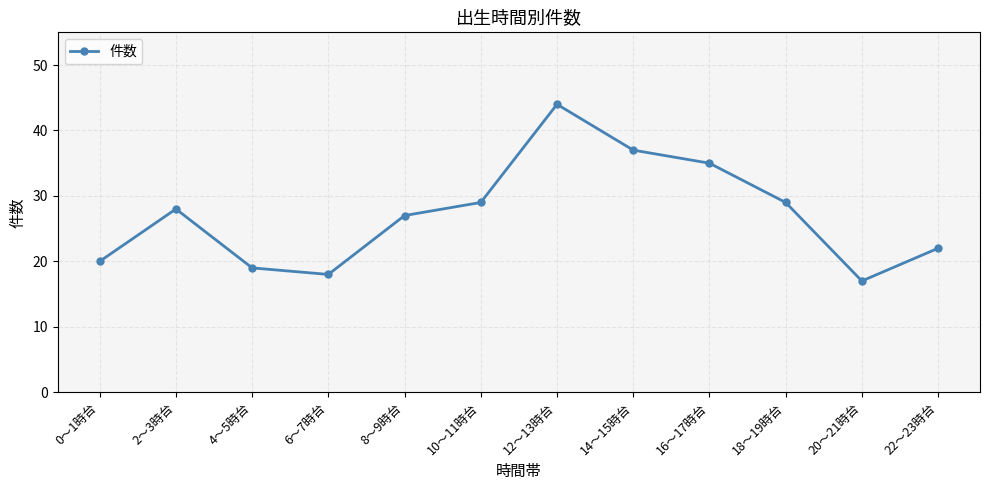

Does the chart have visible grid lines?

Yes